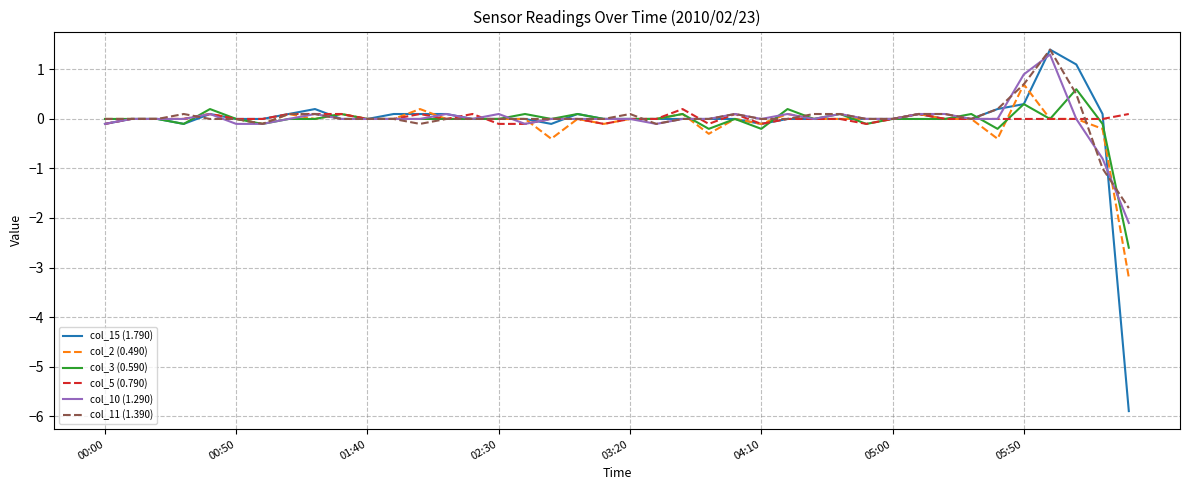

Which series has the widest spread of values?

col_15 (1.790)